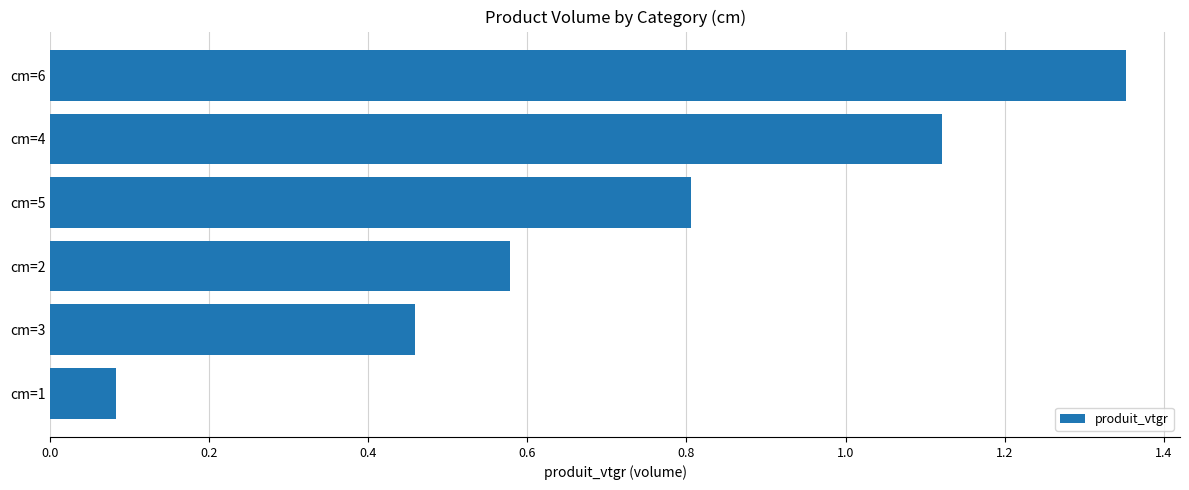

What value does the data have at cm=5?

0.8